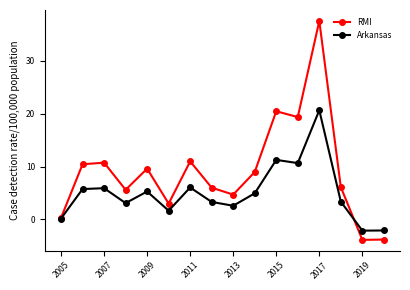

What is the difference between the maximum and second lowest values in the RMI series?

41.4